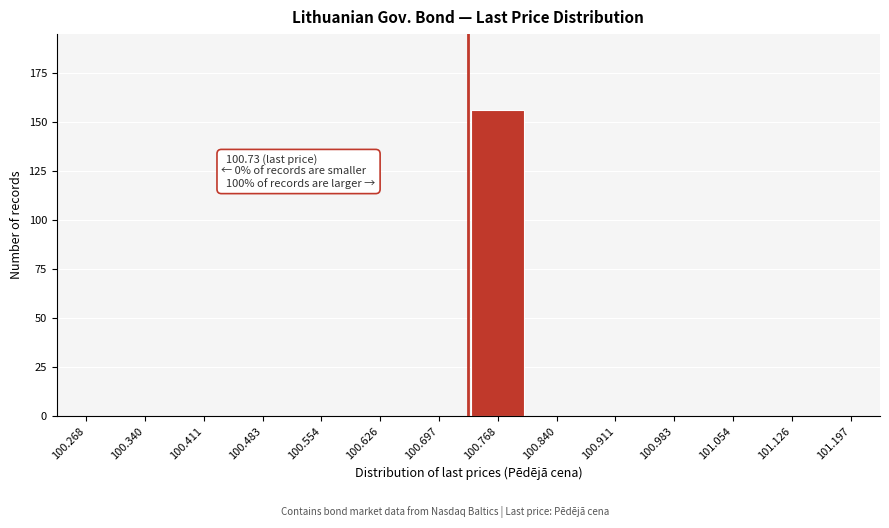

Over which range of the x-axis is the bar tallest?

100.73 to 100.80